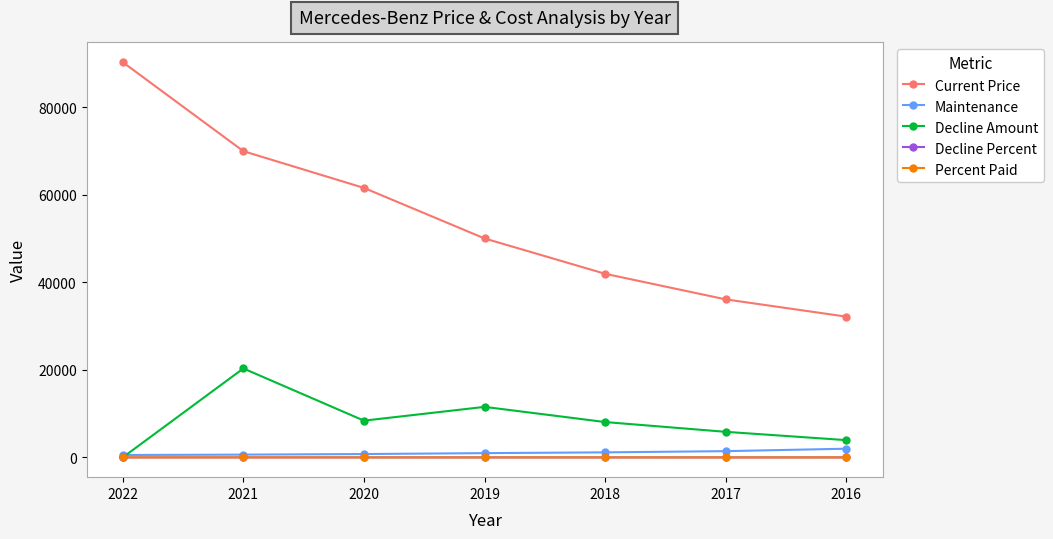

Read the Percent Paid value at 2016.

0.4